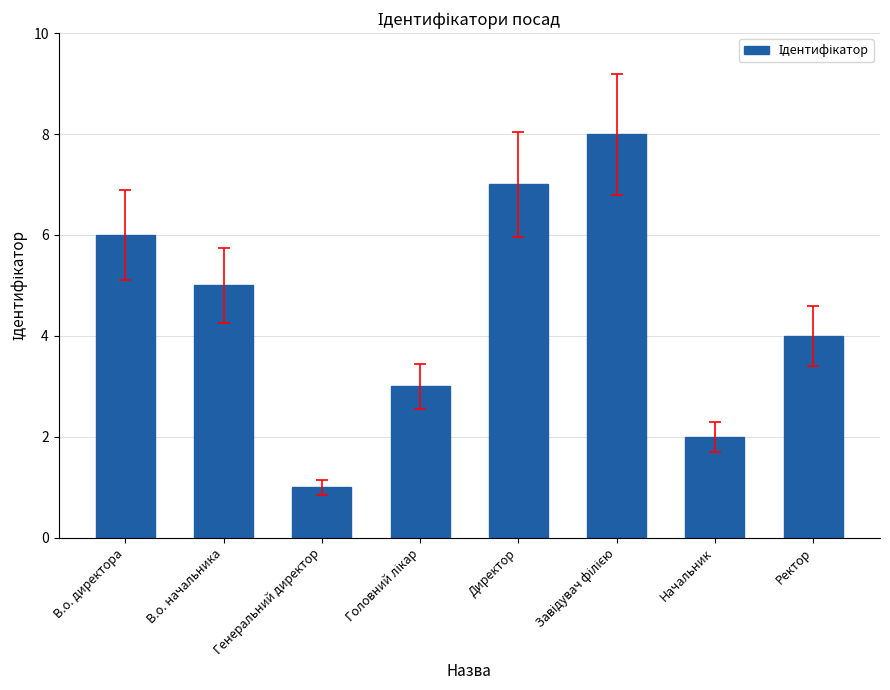

What is the smallest value displayed?

1